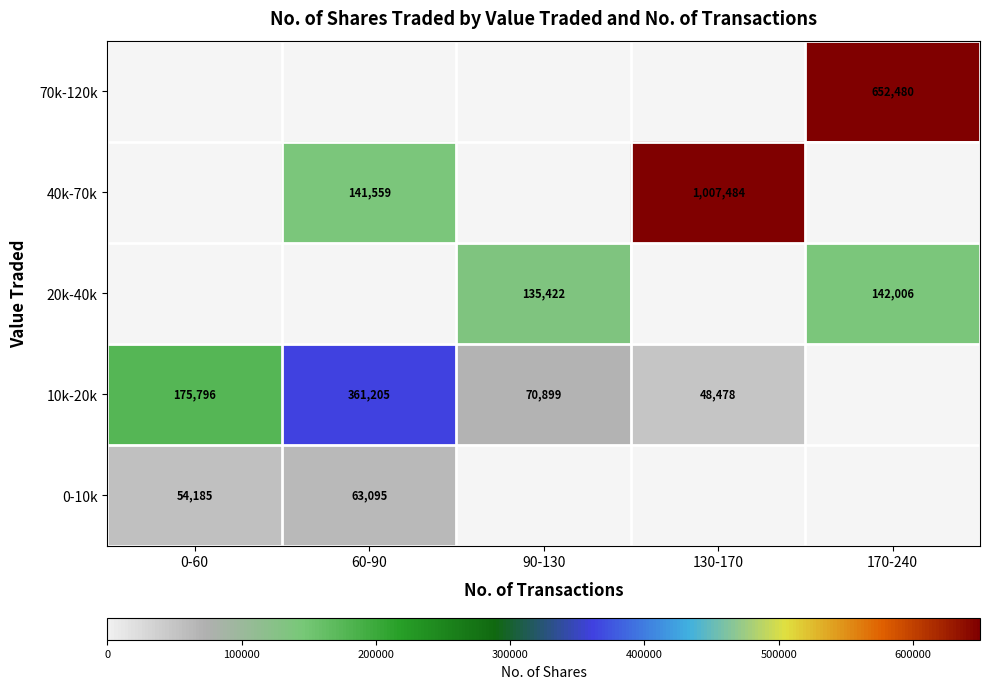

At how many categories does at least one series exceed 104601?

5